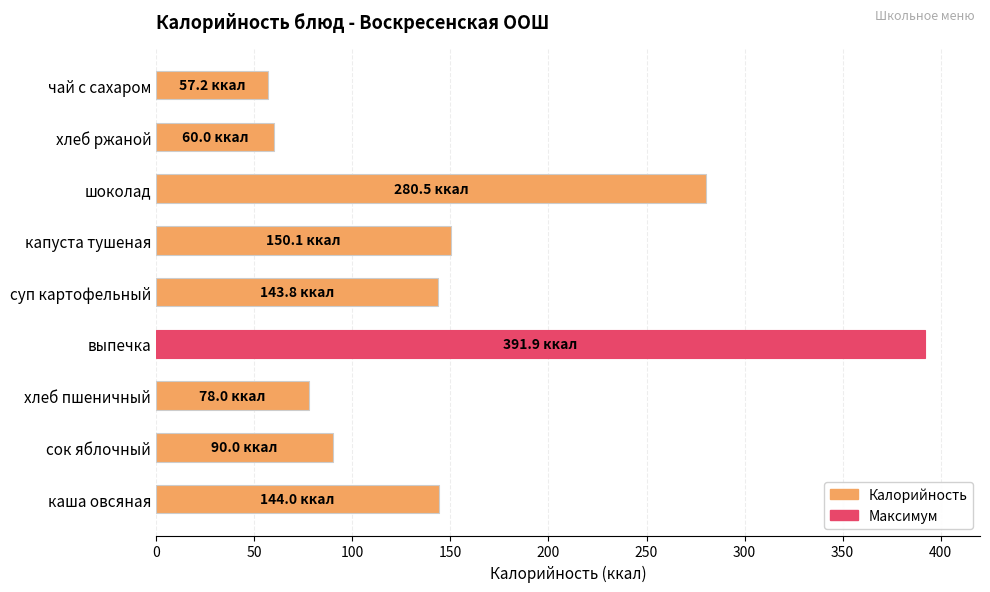

The chart shows a value of 470.1 at шоколад. True or false?

False